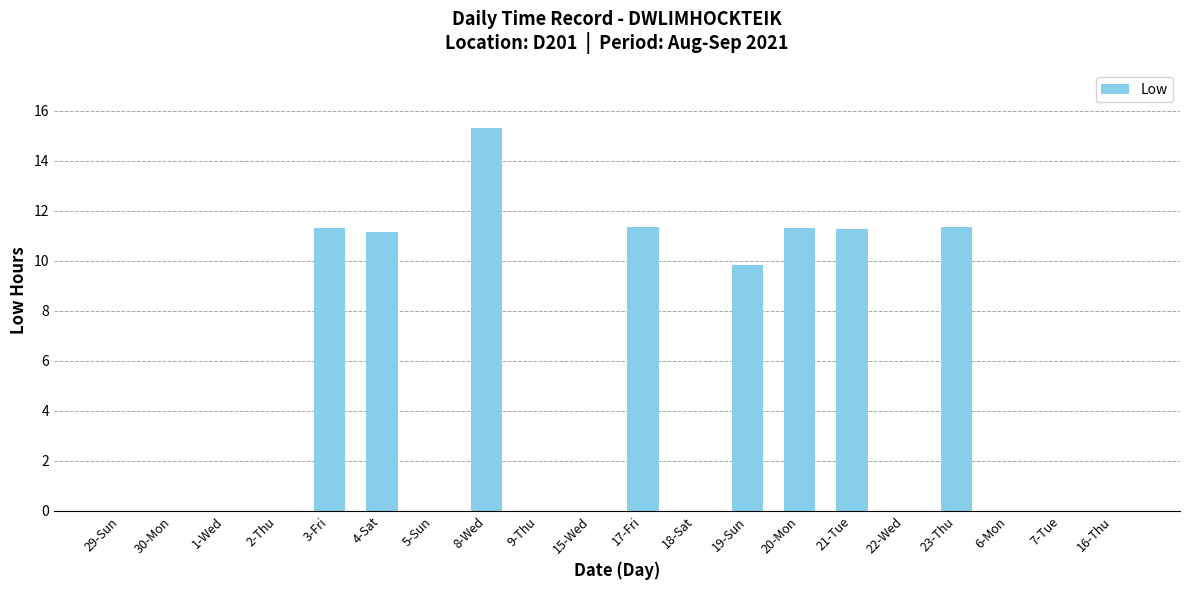

The value at 4-Sat is 2.6. True or false?

False